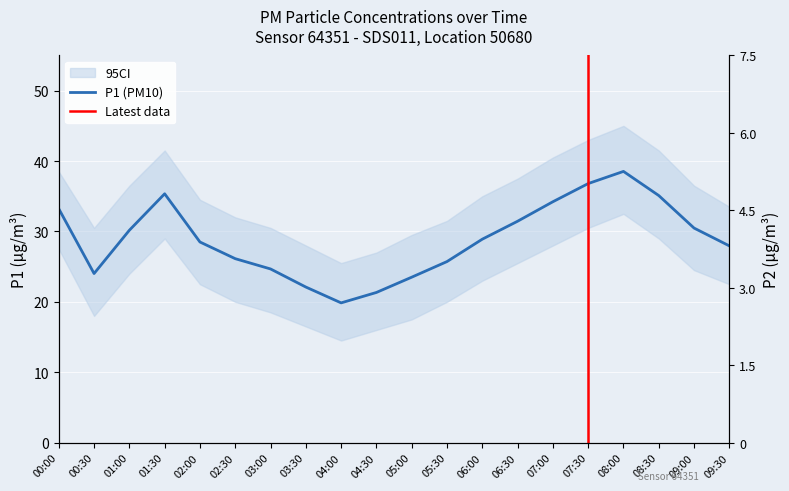

What value does the P1 series have at 09:30?

27.9